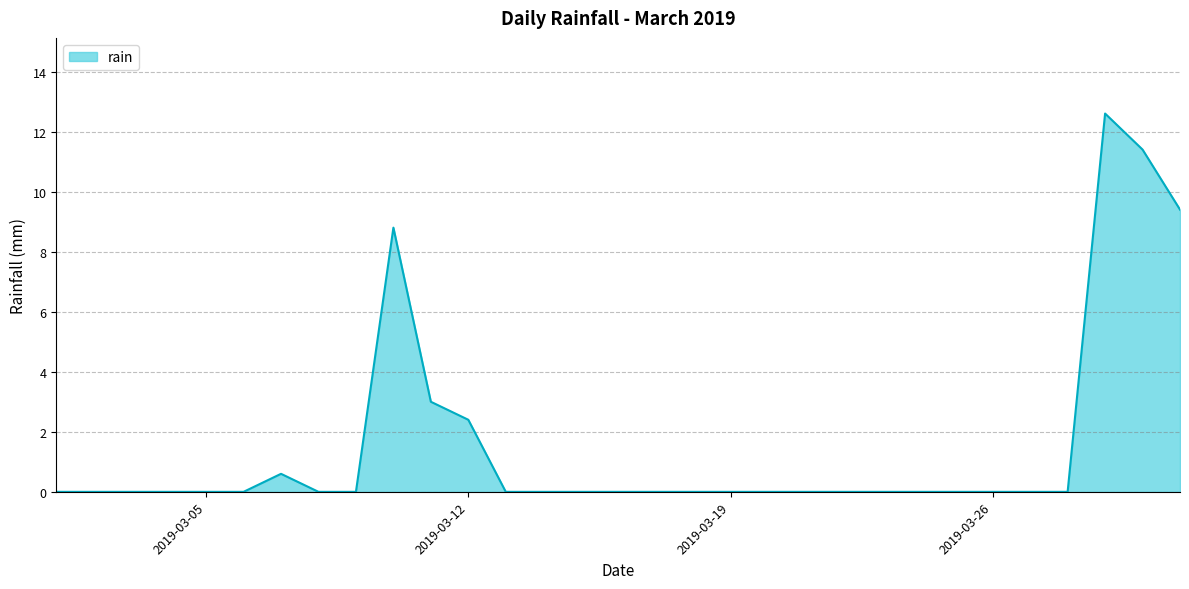

What is the difference between the maximum and minimum values?

12.6